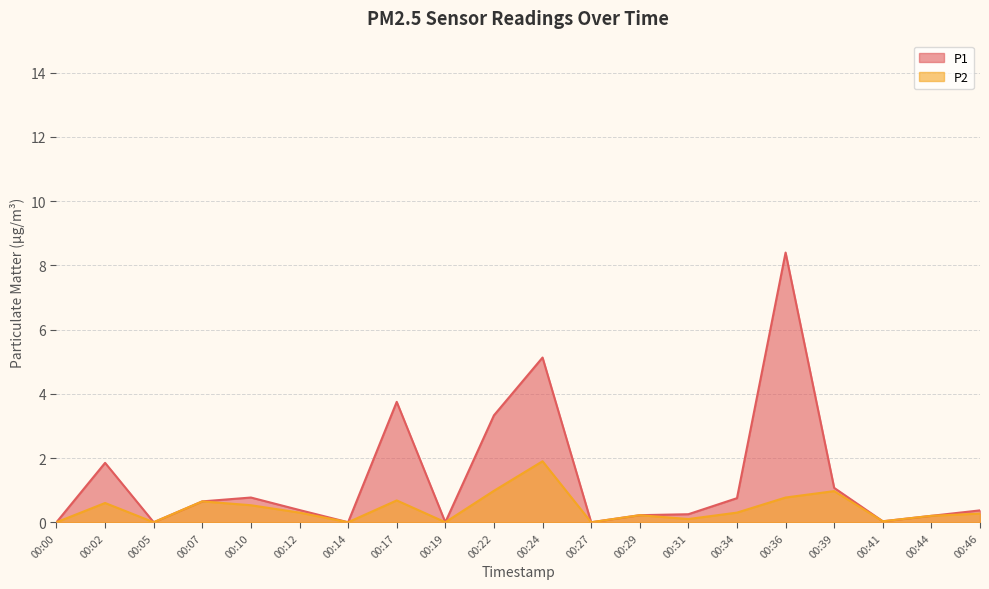

What is the difference between the second highest and second lowest values in the P2 series?

1.0